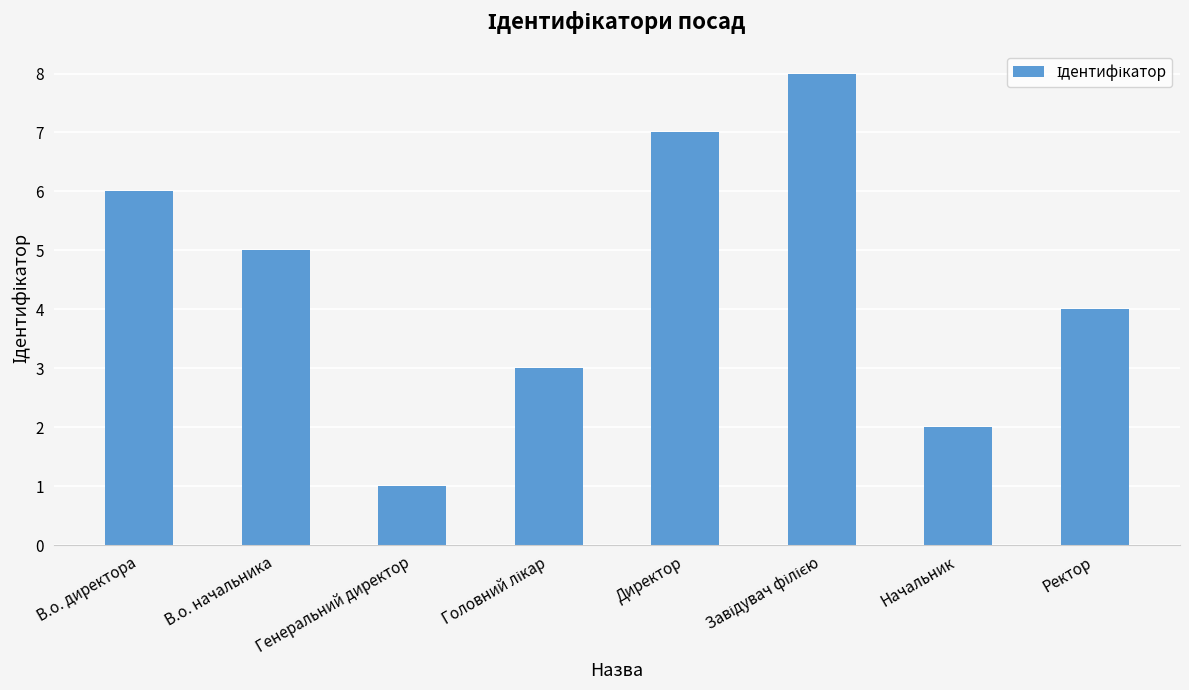

What is the smallest value displayed?

1